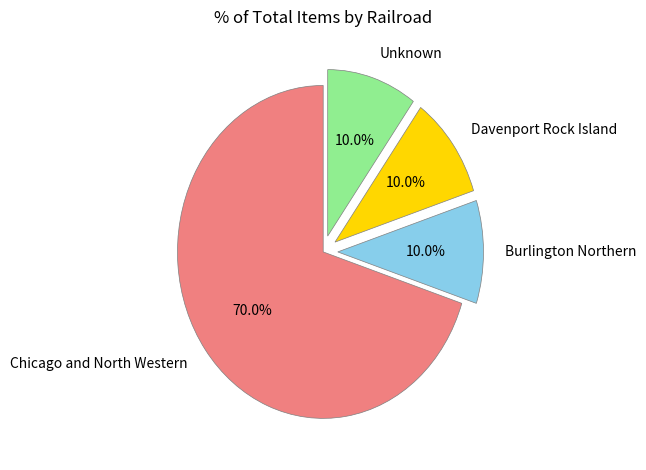

What percentage is the Davenport Rock Island slice, to the nearest percent?

10%